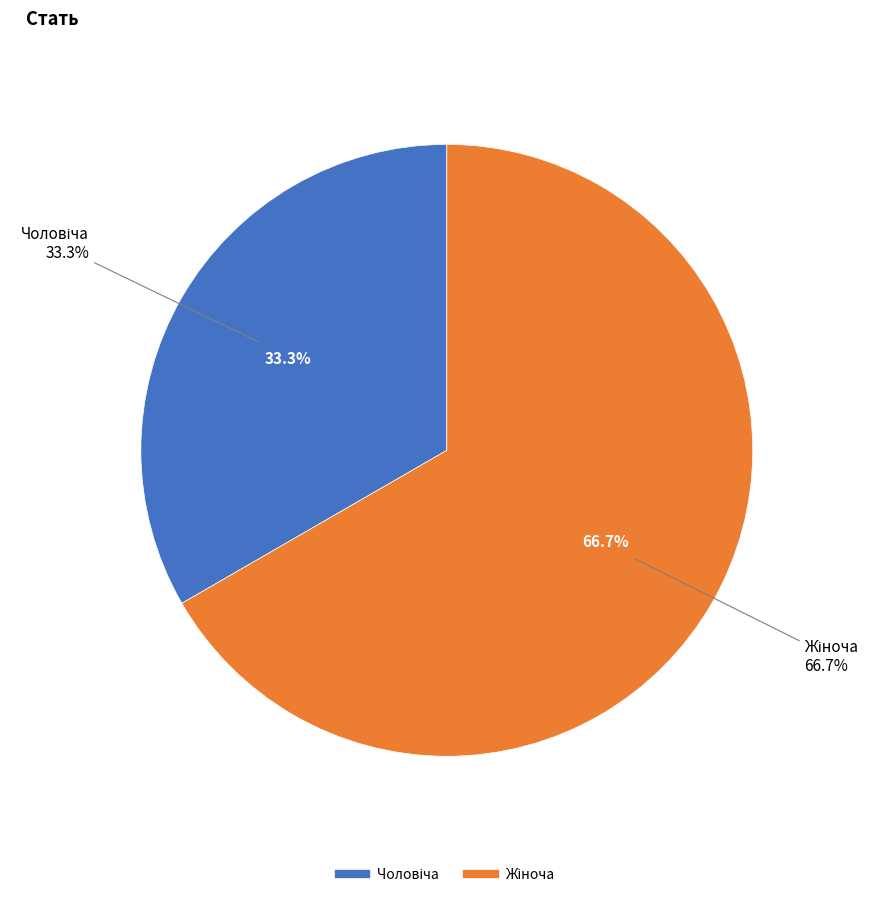

What percentage do Жіноча and Чоловіча together represent?

100.0%